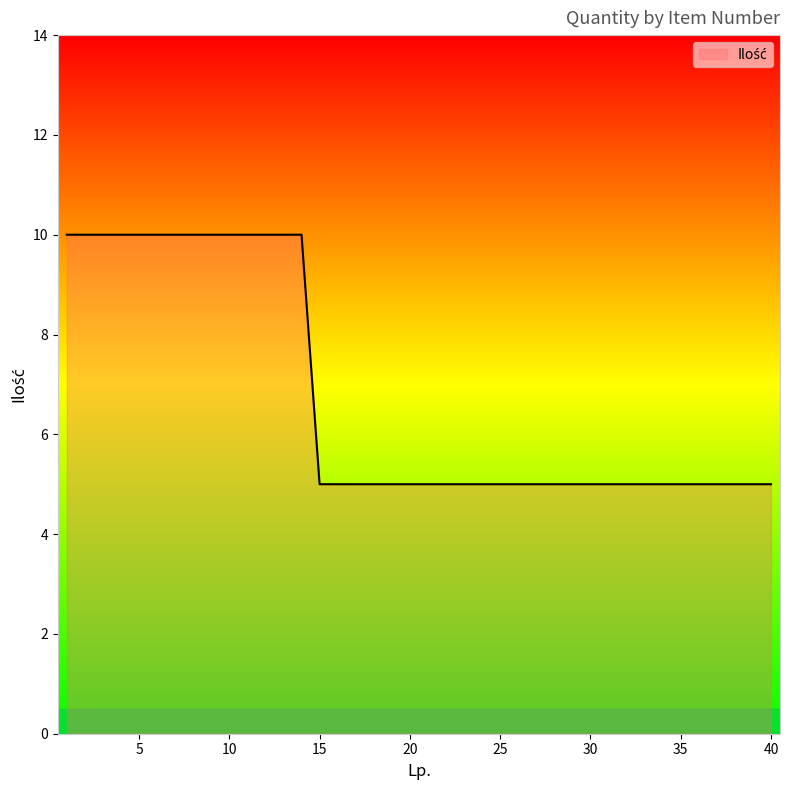

What is the minimum value shown in the chart?

5